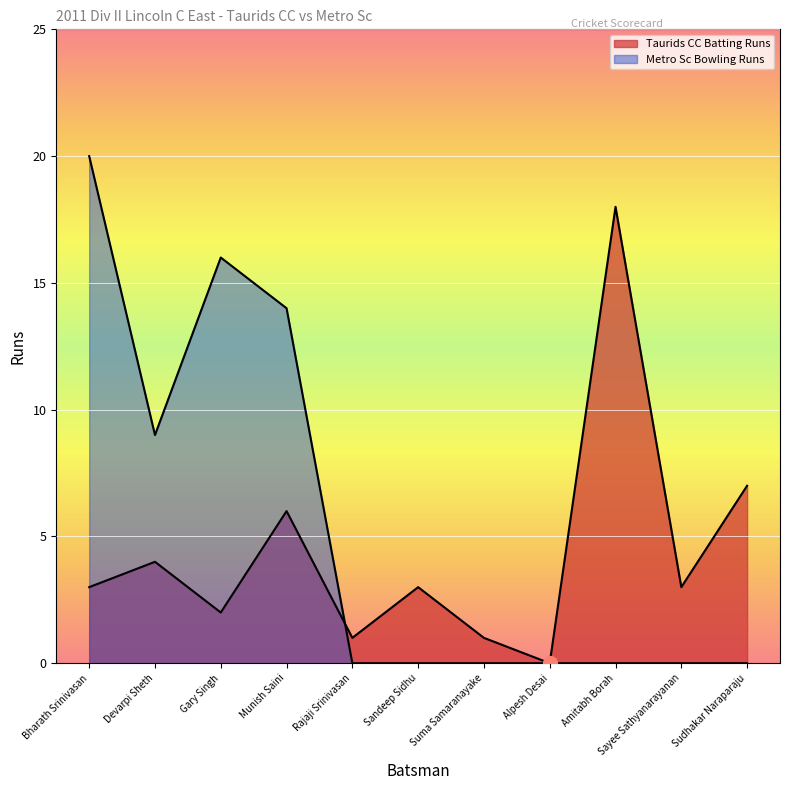

What is the difference between the Metro Sc Bowling Runs values at Rajaji Srinivasan and Gary Singh?

16